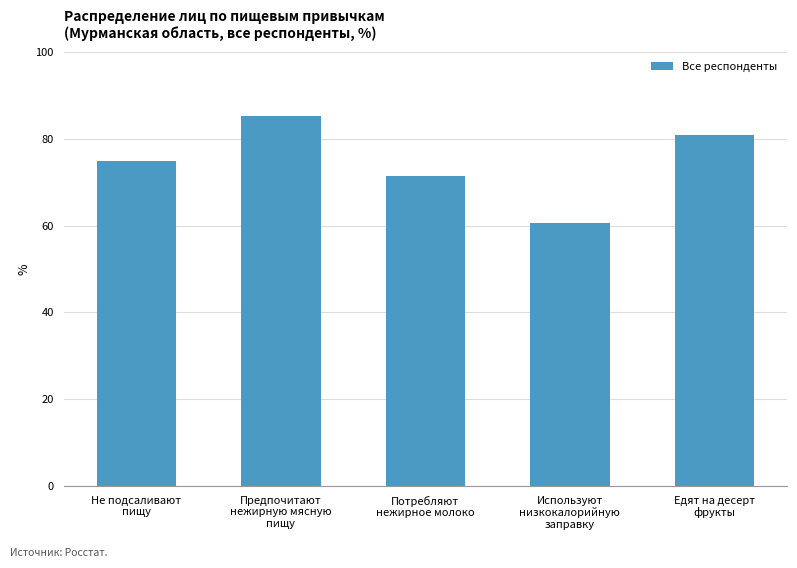

What is the ratio of the value at Используют
низкокалорийную
заправку to the value at Потребляют
нежирное молоко?

0.8